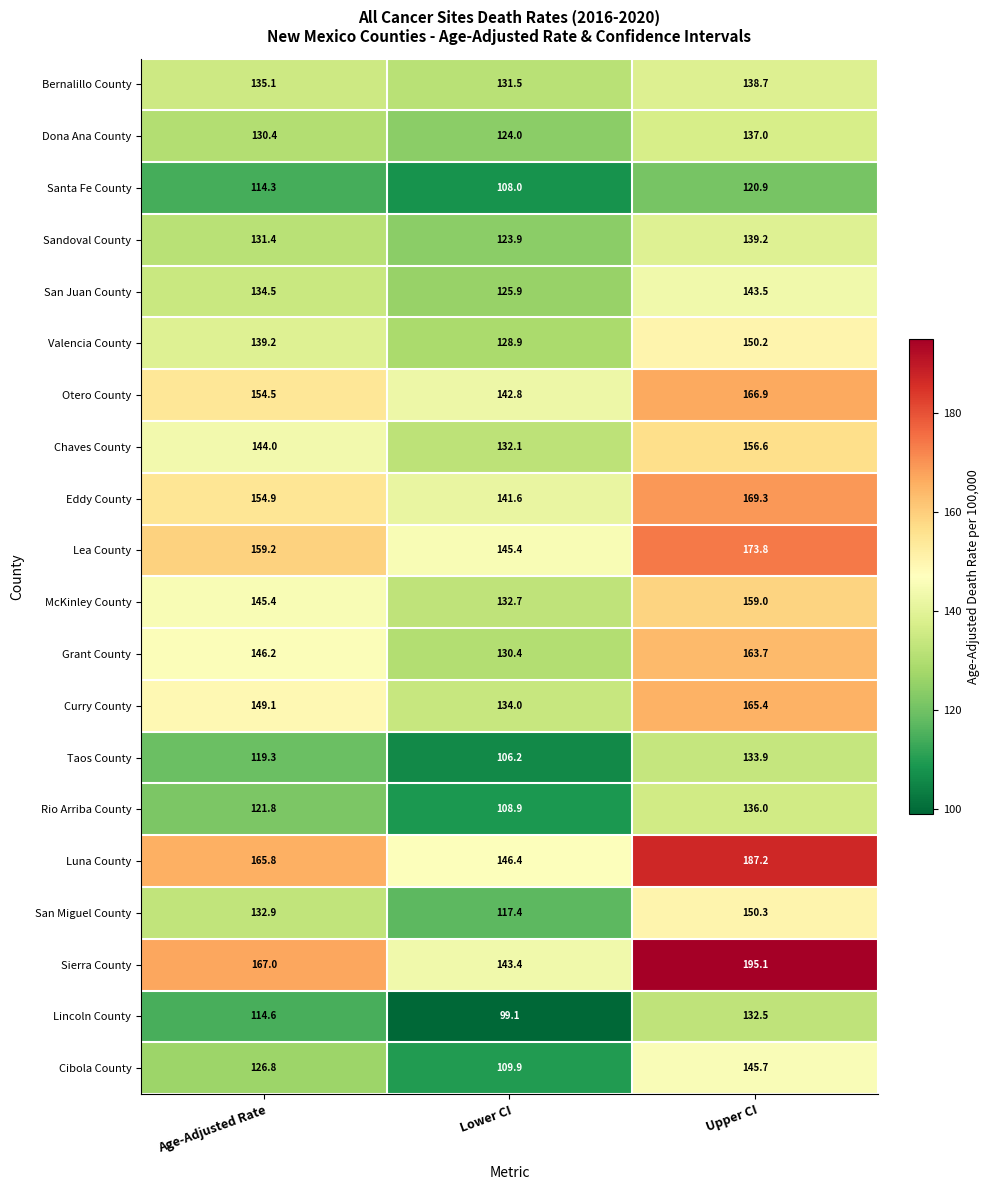

What is the difference between the maximum and minimum values in the Lincoln County series?

33.4